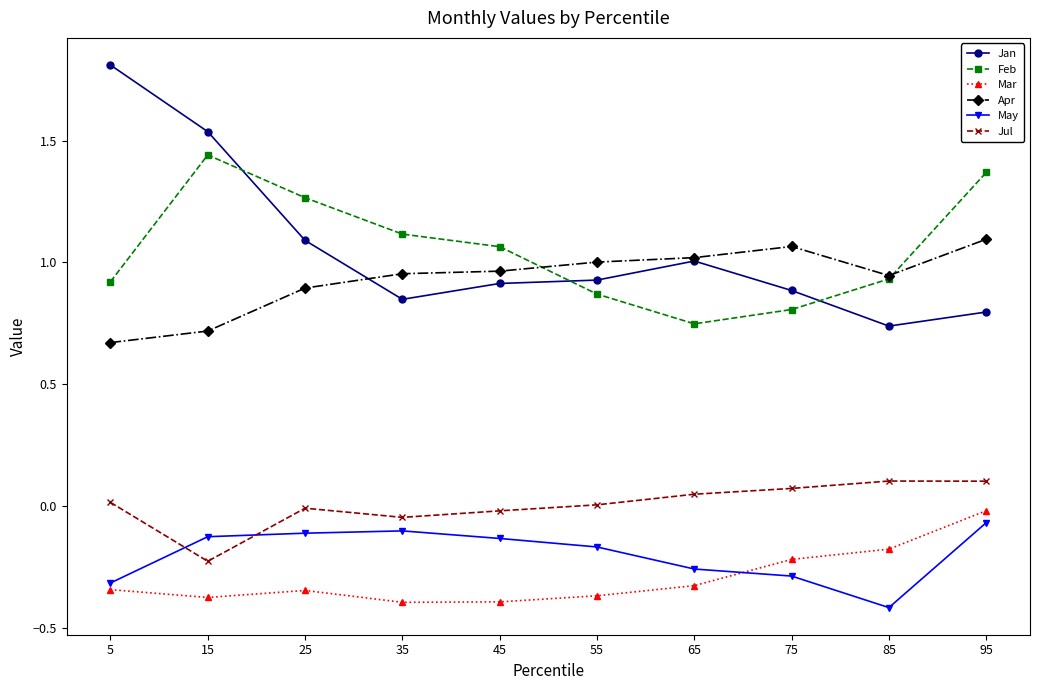

In Apr, how many points are lower than both neighbors (excluding endpoints)?

1